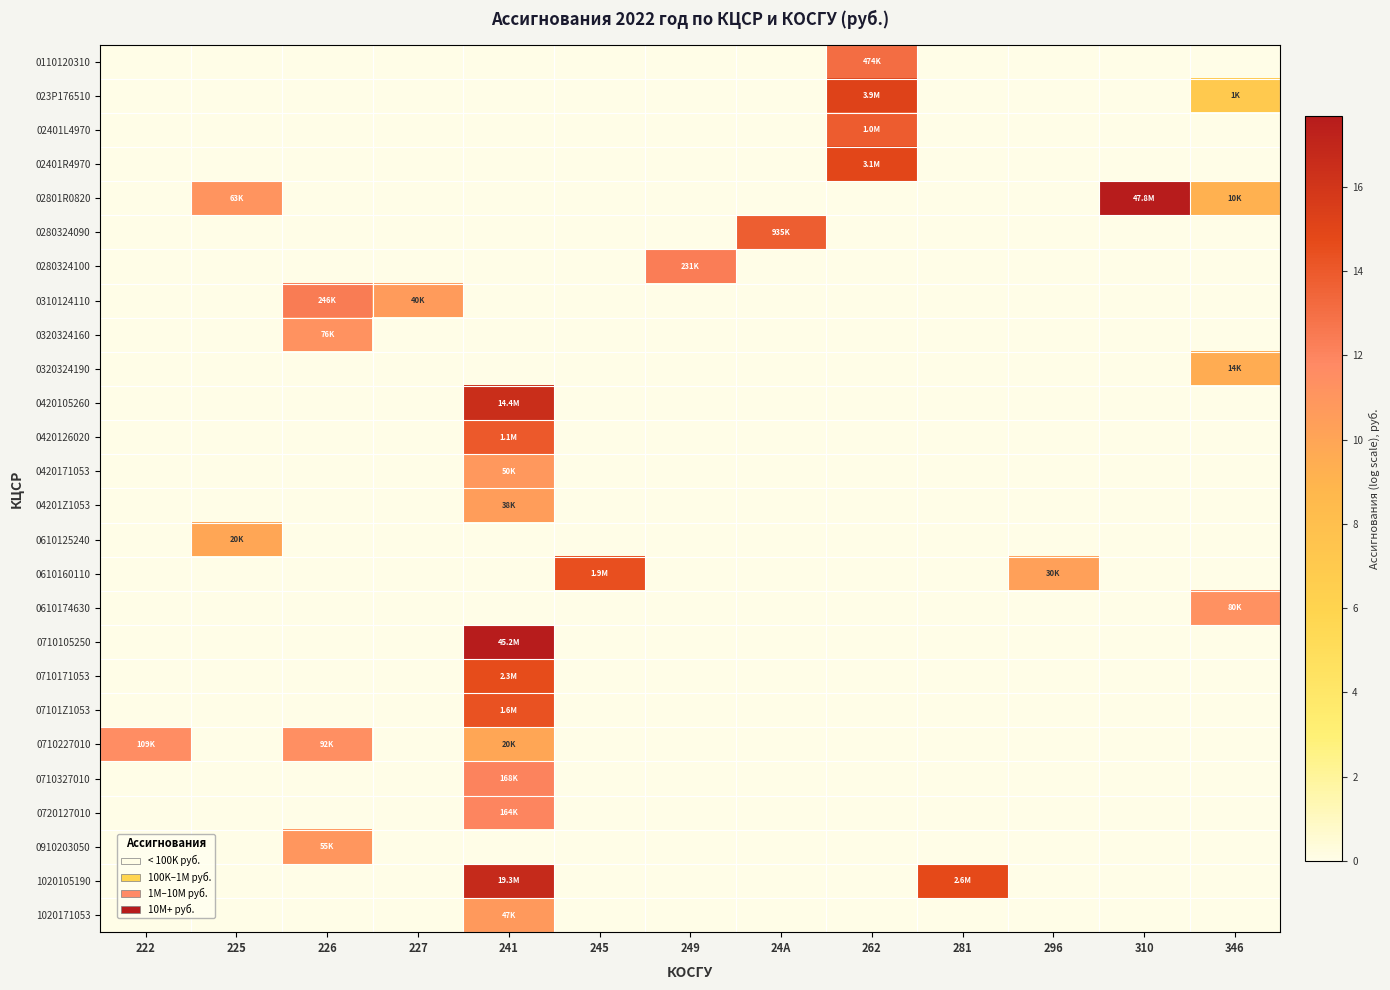

Rank the series by their maximum value, from lowest to highest.

0320324190, 0610125240, 04201Z1053, 1020171053, 0420171053, 0910203050, 0320324160, 0610174630, 0710227010, 0720127010, 0710327010, 0280324100, 0310124110, 0110120310, 0280324090, 02401L4970, 0420126020, 07101Z1053, 0610160110, 0710171053, 02401R4970, 023P176510, 0420105260, 1020105190, 0710105250, 02801R0820